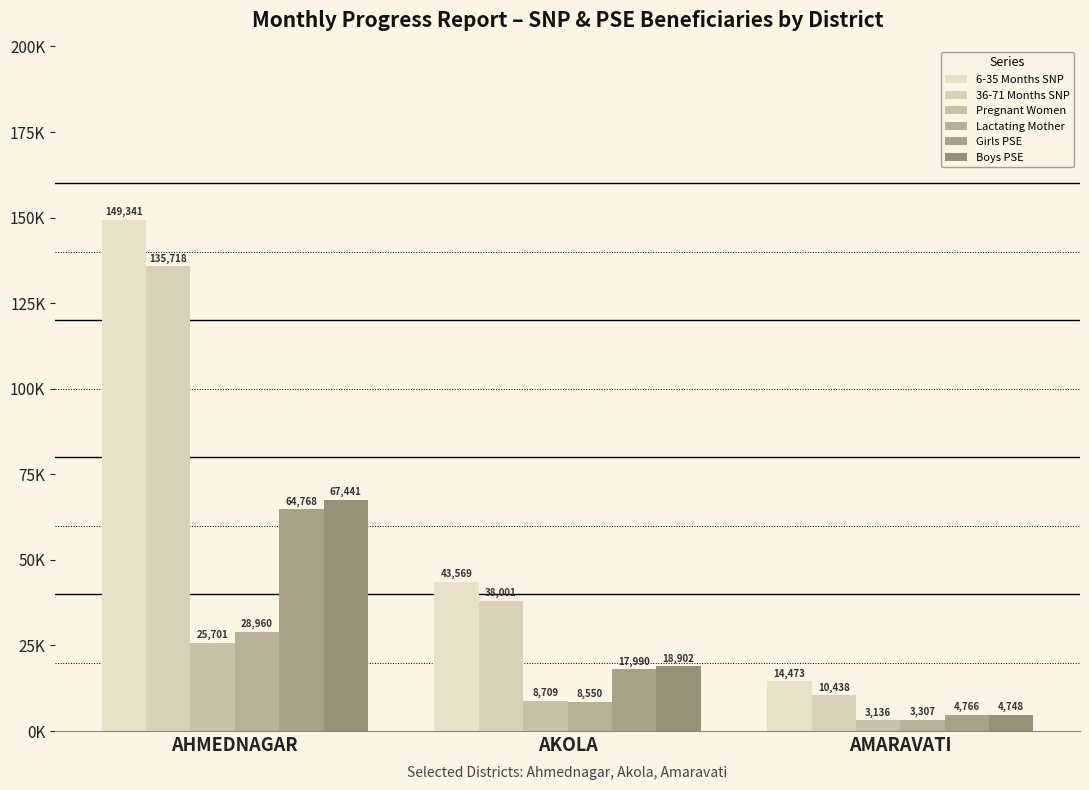

Does the chart contain stacked bars?

No